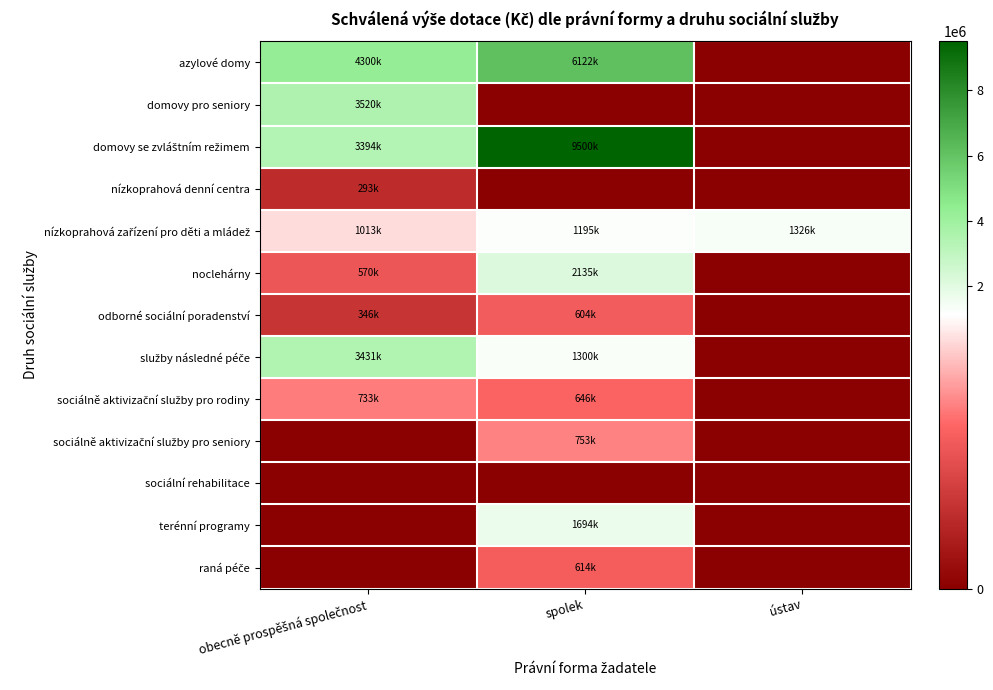

At ústav, list the series in order from largest to smallest.

nízkoprahová zařízení pro děti a mládež, azylové domy, domovy pro seniory, domovy se zvláštním režimem, nízkoprahová denní centra, noclehárny, odborné sociální poradenství, služby následné péče, sociálně aktivizační služby pro rodiny, sociálně aktivizační služby pro seniory, sociální rehabilitace, terénní programy, raná péče